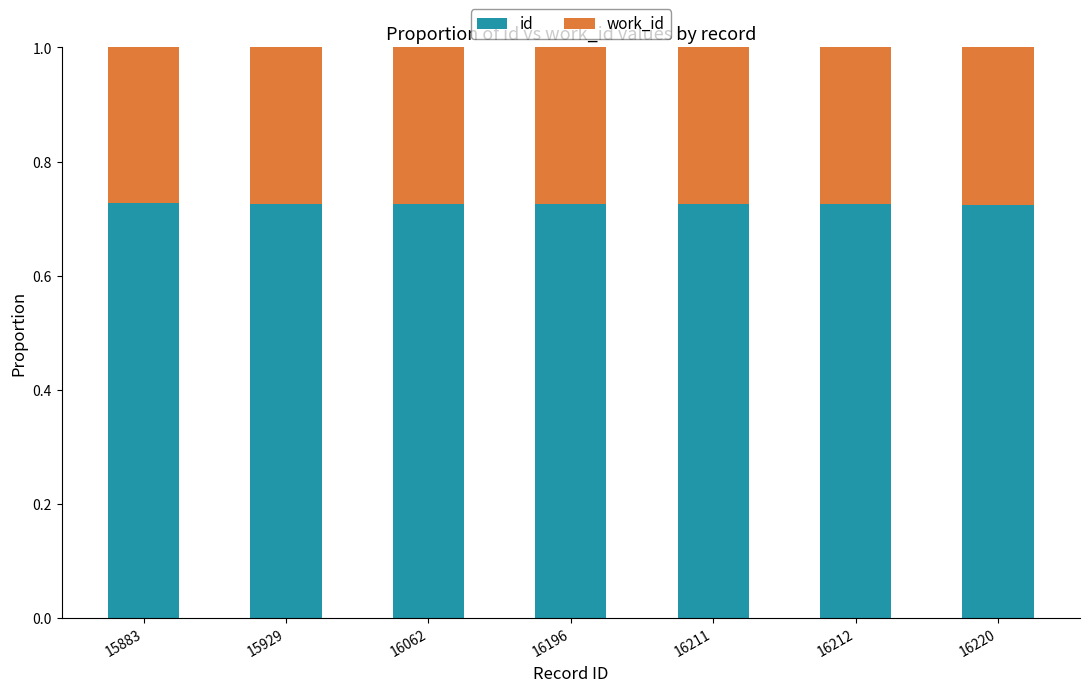

True or false: id has a value of 0.3 at 16062.

False